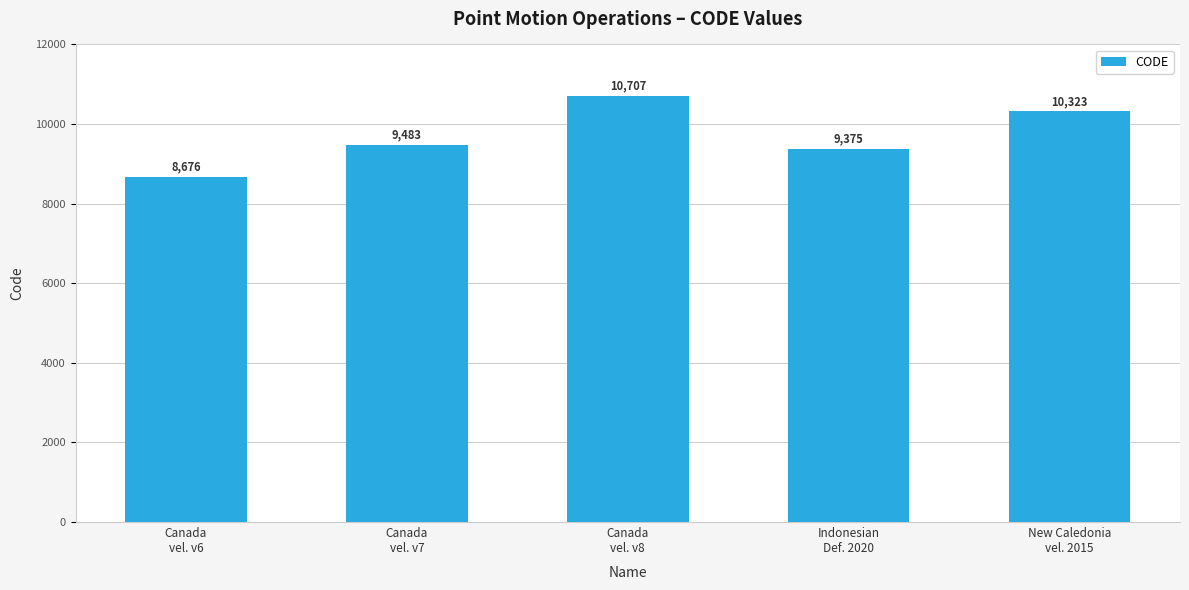

Reading left to right, what are all the values shown in this chart?

Canada
vel. v6=8676	Canada
vel. v7=9483	Canada
vel. v8=10707	Indonesian
Def. 2020=9375	New Caledonia
vel. 2015=10323